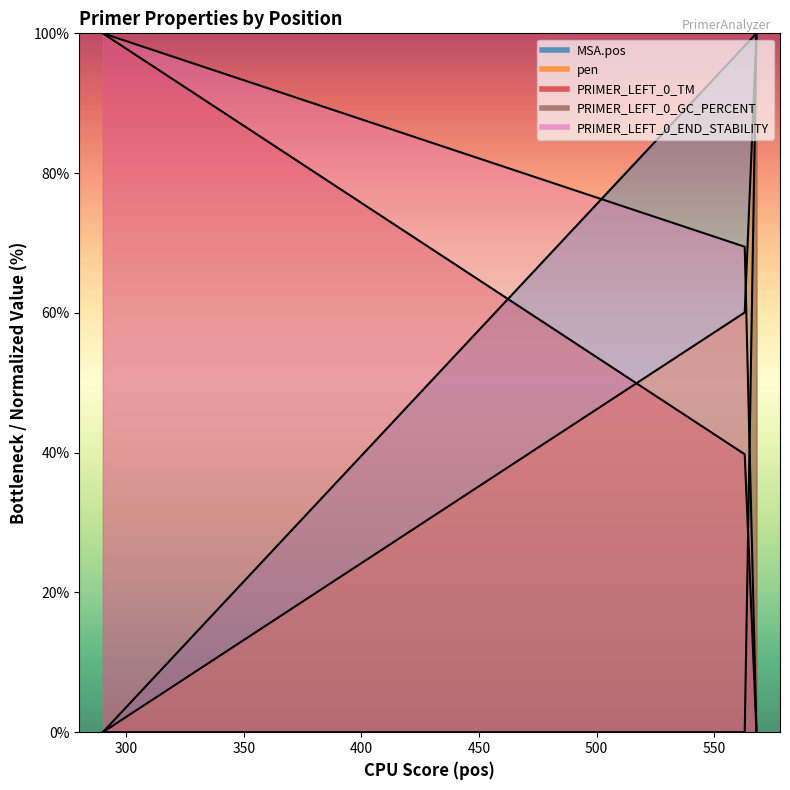

Rank the series by their maximum value, from lowest to highest.

MSA.pos, pen, PRIMER_LEFT_0_TM, PRIMER_LEFT_0_GC_PERCENT, PRIMER_LEFT_0_END_STABILITY